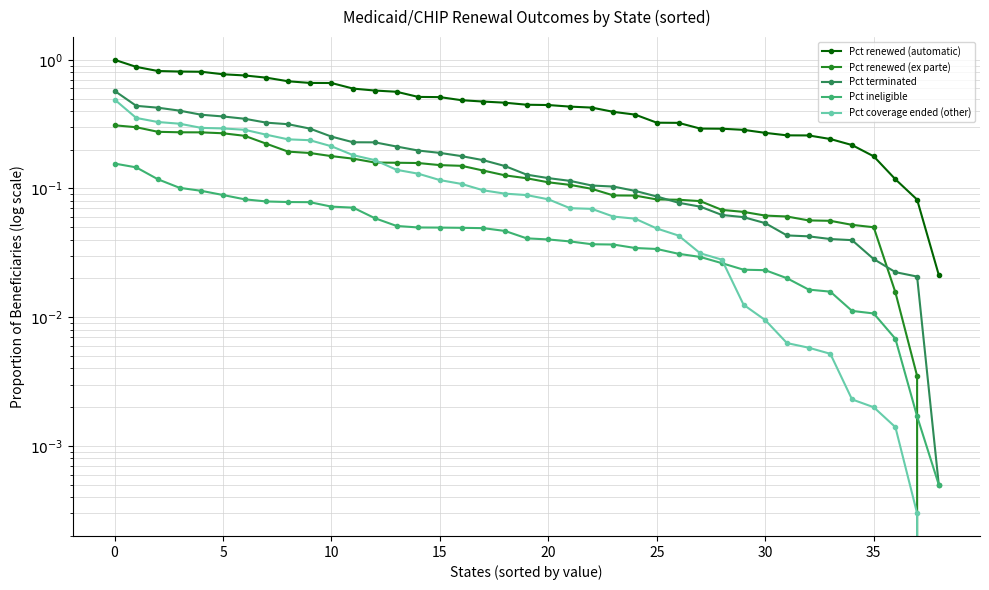

Does the chart display data point markers on the line(s)?

Yes